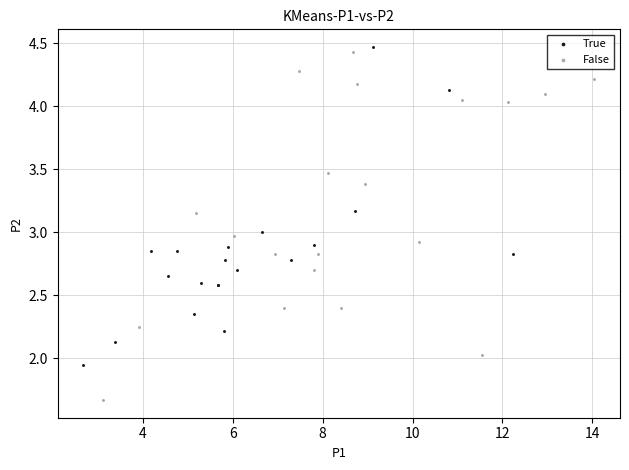

Which series contains the lowest Y value?

False